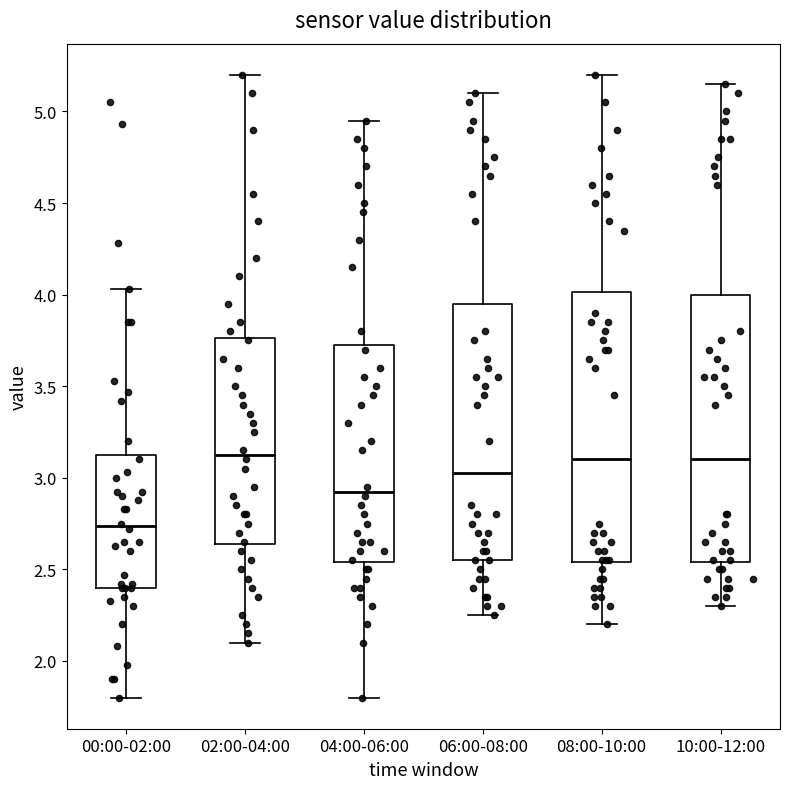

Where is the lower edge of the box for 00:00-02:00 on the y-axis? The values are not printed on the chart, so give them approximately, as read against the axis.

2.40